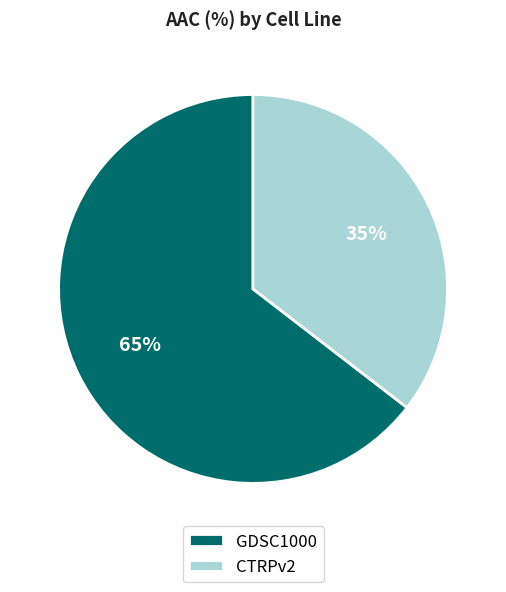

To the nearest percent, what is the combined percentage of CTRPv2 and GDSC1000?

100%